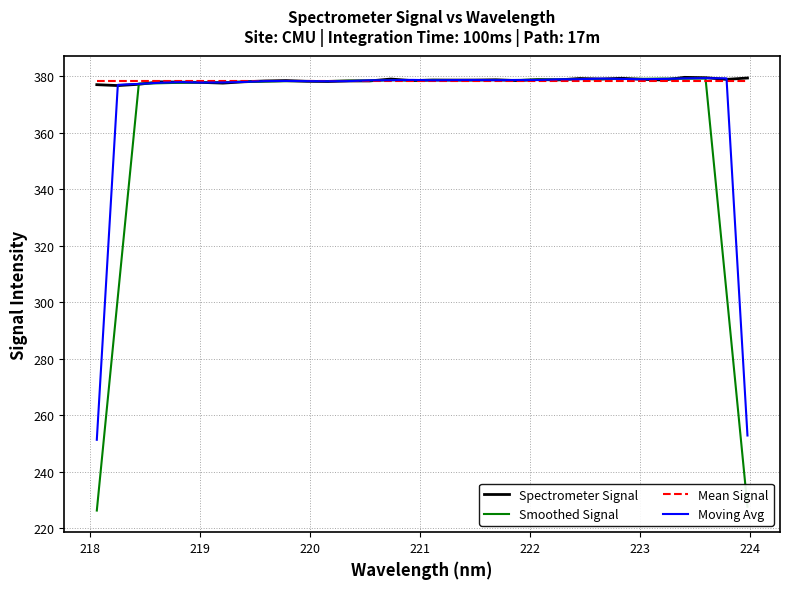

Which series has the largest range (max minus min)?

Smoothed Signal